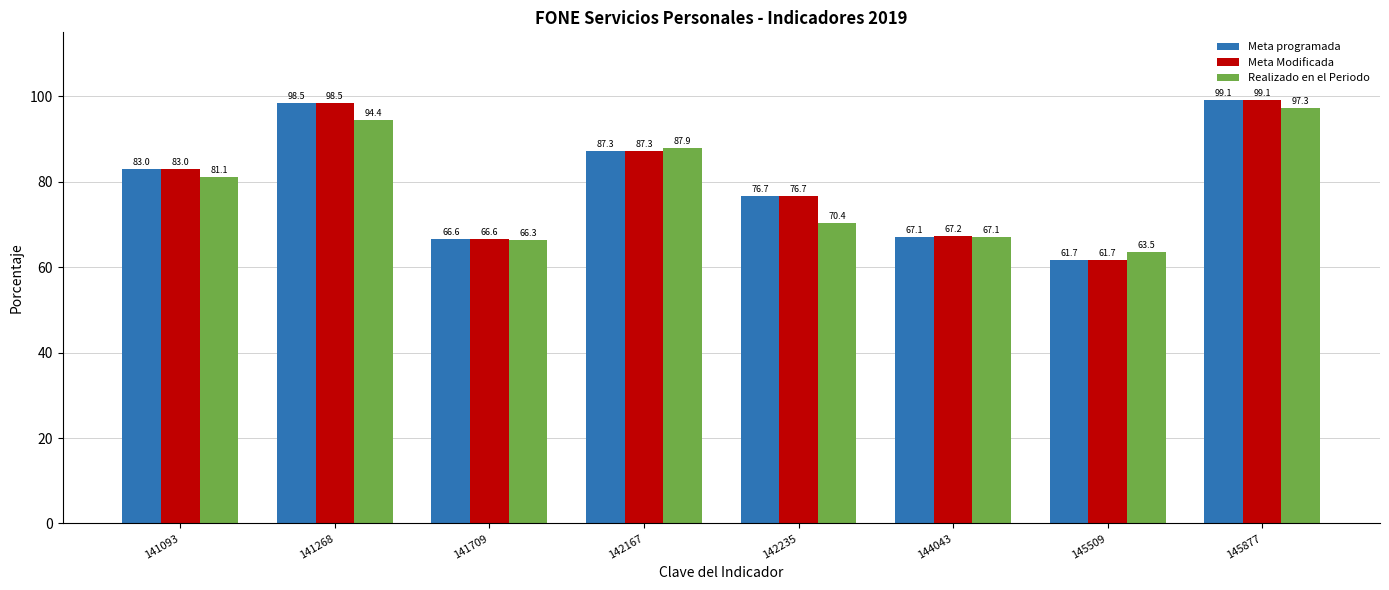

What is the difference between the maximum and minimum values in the Realizado en el Periodo series?

33.8